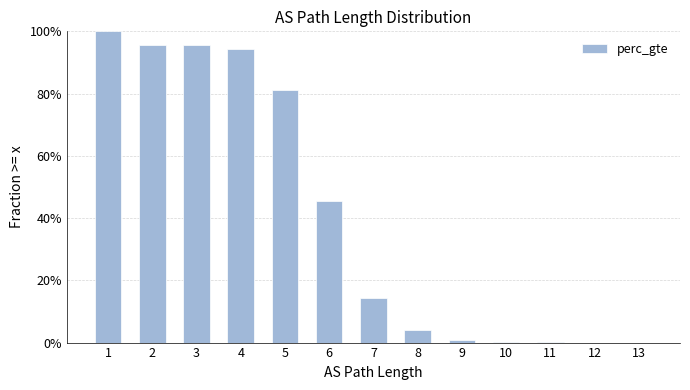

Which label corresponds to the largest value in the chart?

1